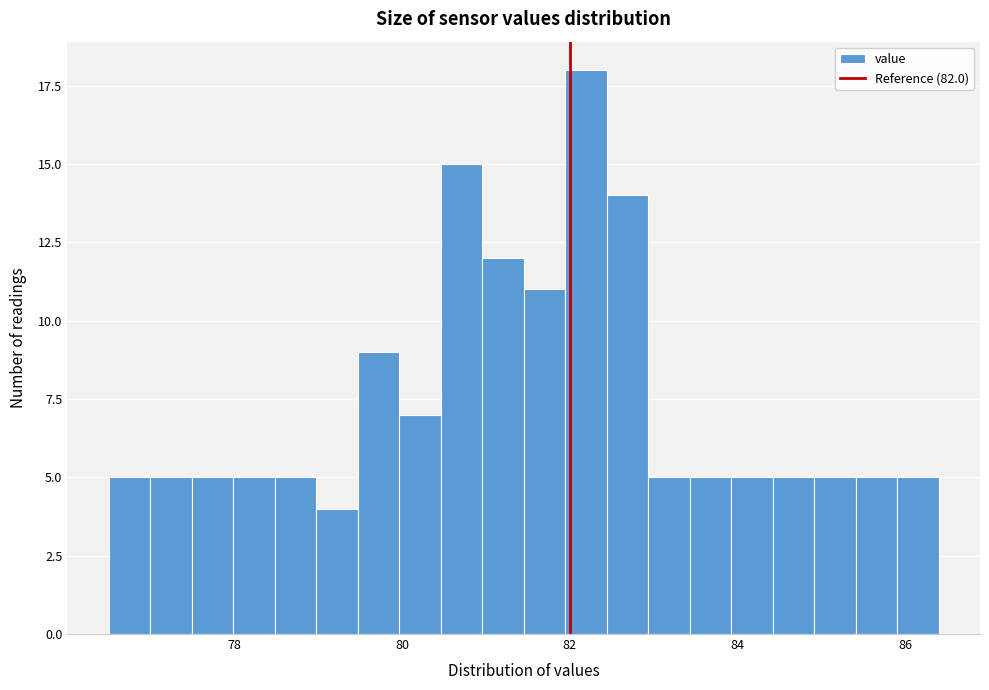

Read against the x-axis, roughly where is the centre of the tallest bar?

82.2